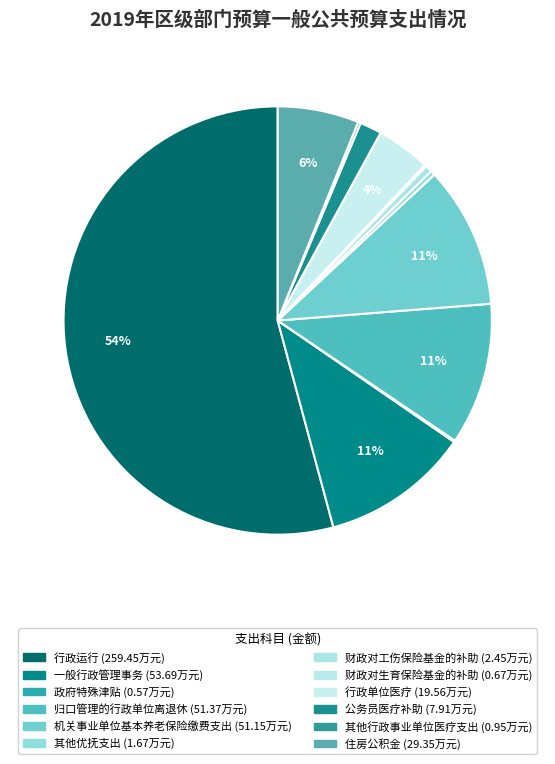

Rank the categories by value from lowest to highest.

政府特殊津贴, 财政对生育保险基金的补助, 其他行政事业单位医疗支出, 其他优抚支出, 财政对工伤保险基金的补助, 公务员医疗补助, 行政单位医疗, 住房公积金, 机关事业单位基本养老保险缴费支出, 归口管理的行政单位离退休, 一般行政管理事务, 行政运行